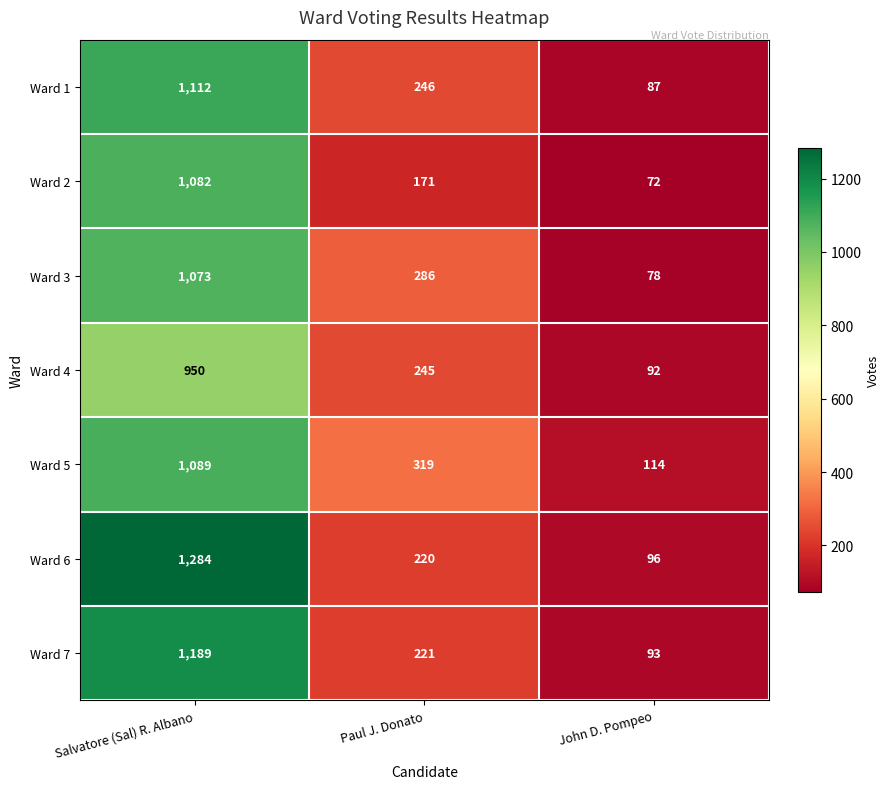

What is the average value of the Ward 3 series?

479